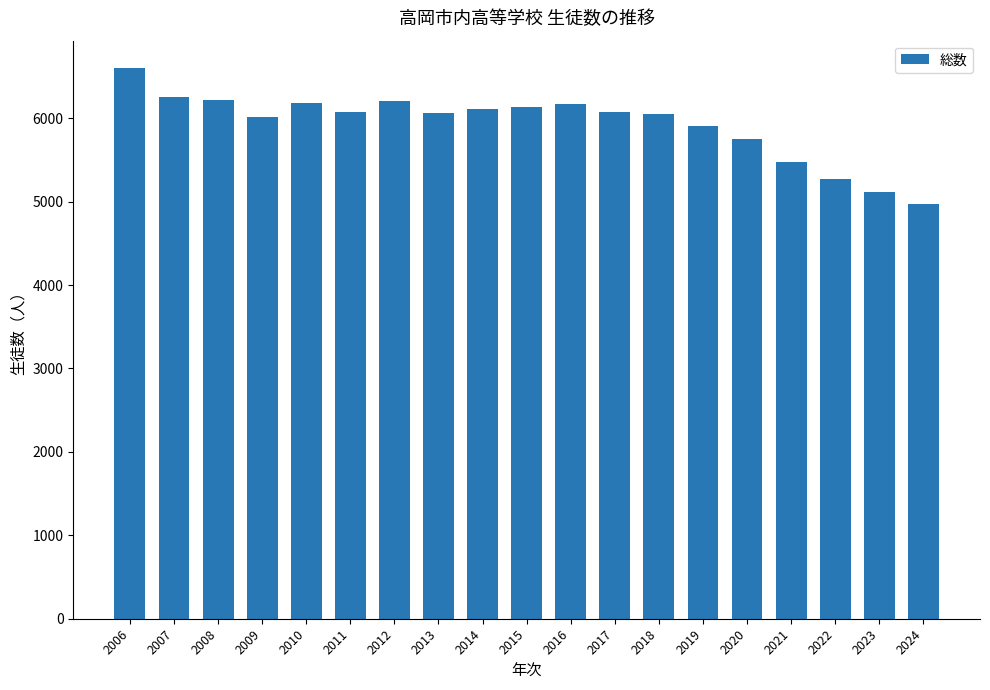

How many data points does each series have?

19